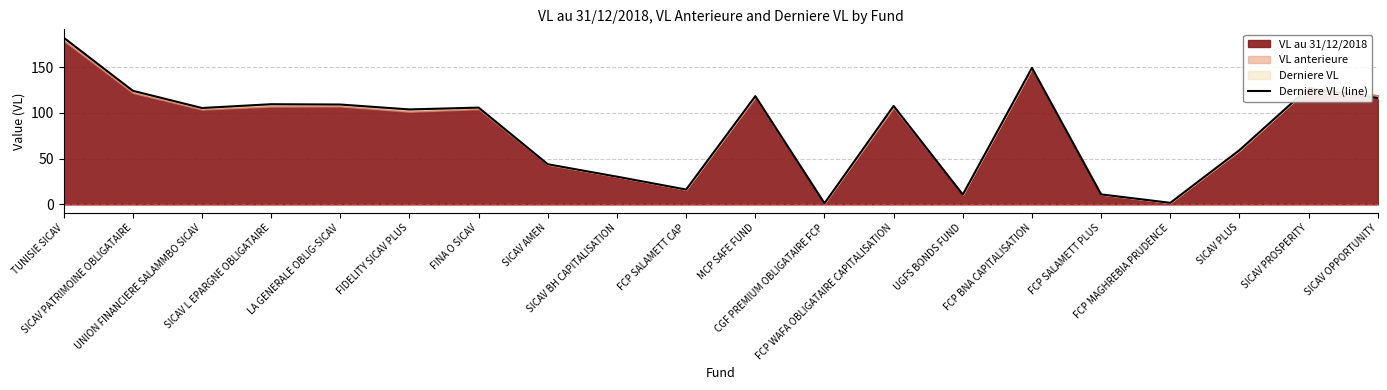

Which category has the lowest value across all series?

CGF PREMIUM OBLIGATAIRE FCP